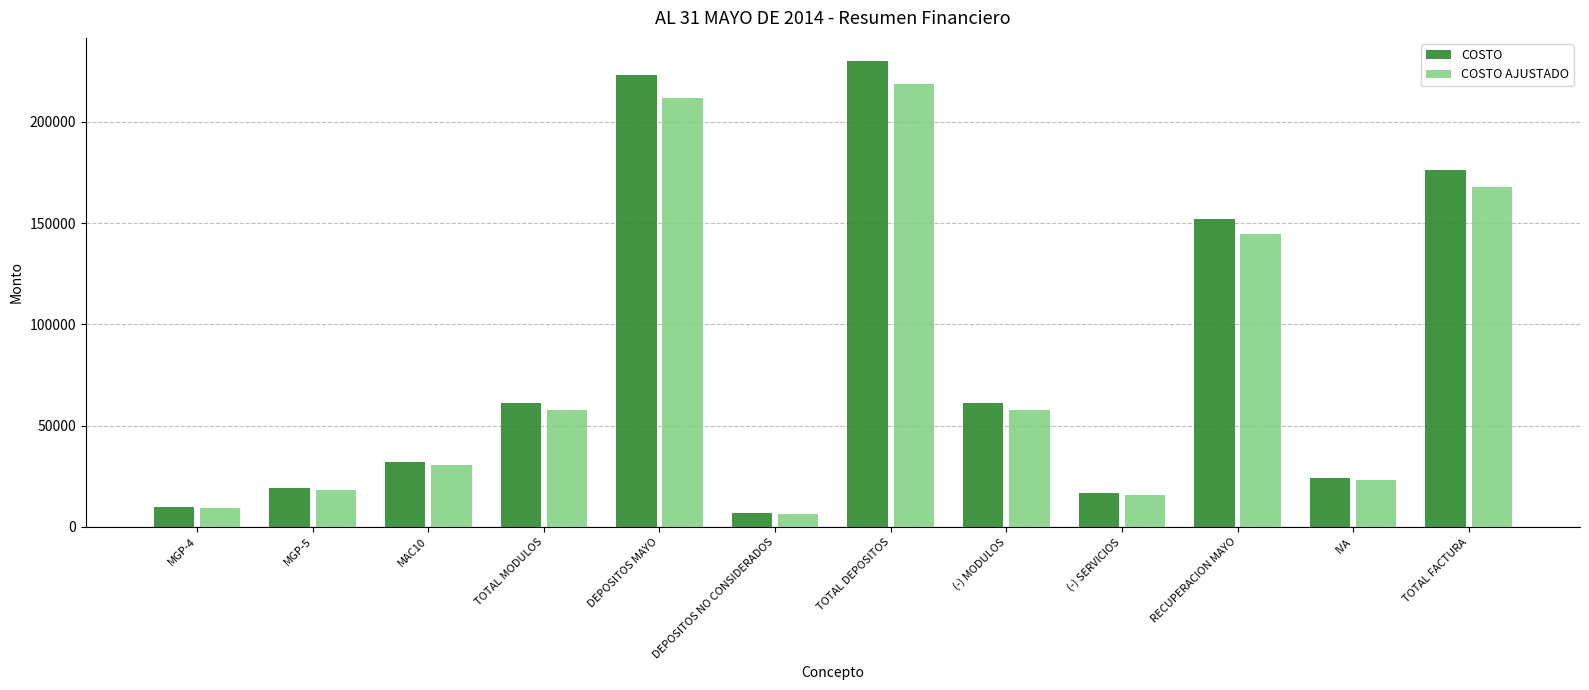

What is the spread (max minus min) of values at IVA?

1216.7